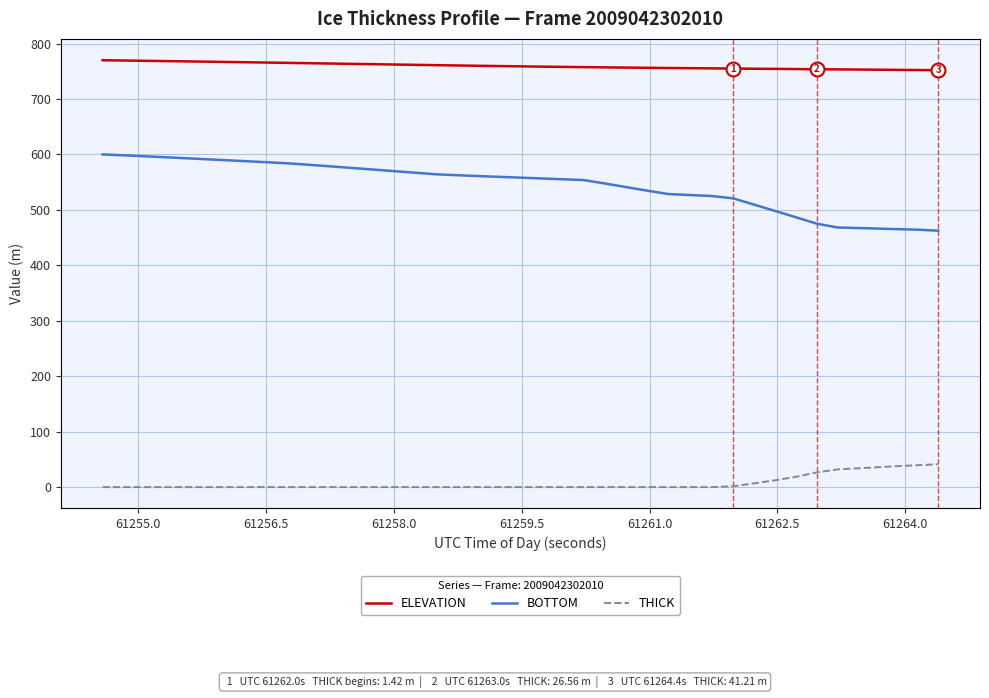

True or false: THICK and BOTTOM cross at least once.

False